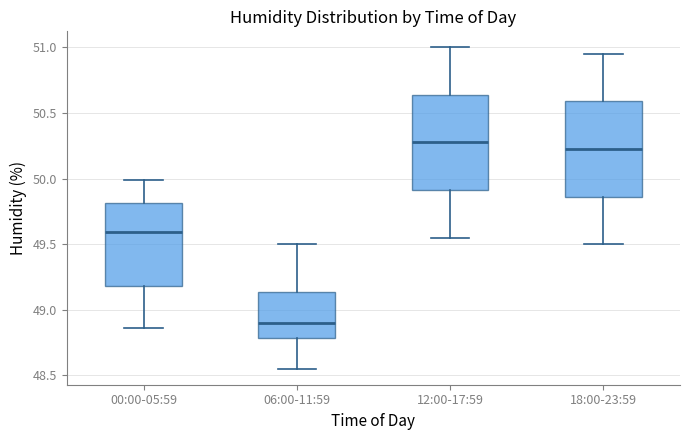

Reading left to right, transcribe this box plot: for each box, give where its median line is, the range the box spans, and where its two whiskers end, as read against the y-axis. The values are not printed on the chart, so give them approximately, as read against the axis.

00:00-05:59: median 49.60, box 49.20 to 49.80, whiskers 48.85 to 50.00
06:00-11:59: median 48.90, box 48.80 to 49.15, whiskers 48.55 to 49.50
12:00-17:59: median 50.30, box 49.90 to 50.65, whiskers 49.55 to 51.00
18:00-23:59: median 50.25, box 49.85 to 50.60, whiskers 49.50 to 50.95